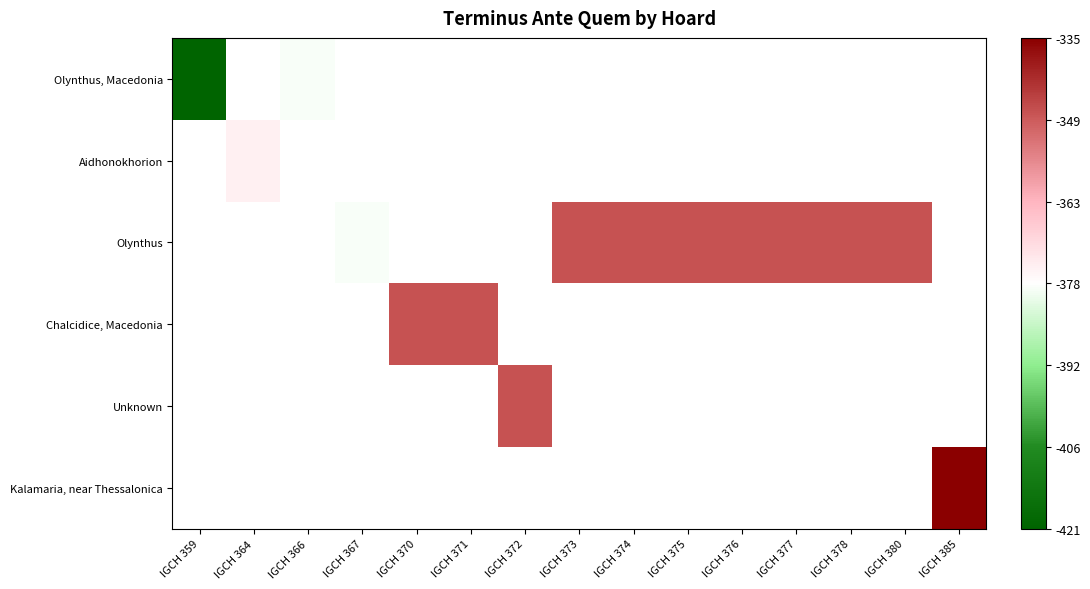

Is the value of Olynthus, Macedonia at IGCH 367 greater than the value of Unknown at IGCH 371?

No